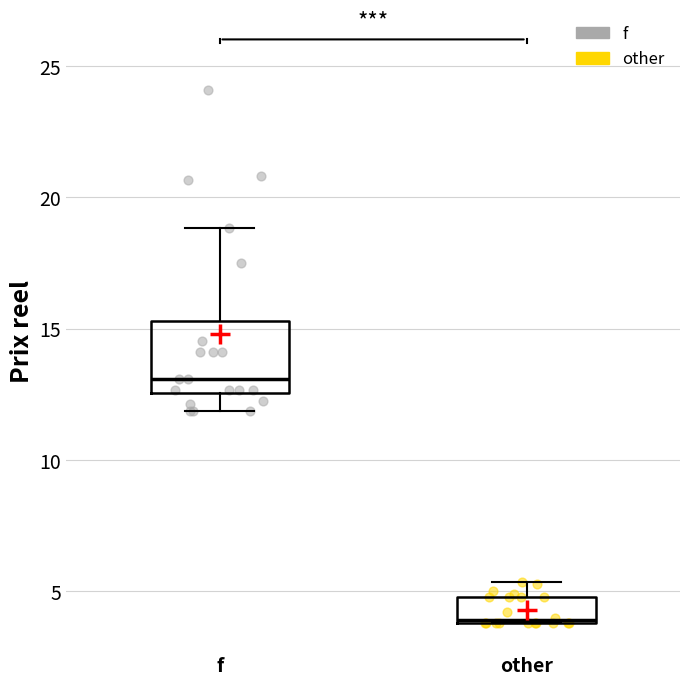

Where is the lower edge of the box for other on the y-axis? The values are not printed on the chart, so give them approximately, as read against the axis.

4.0